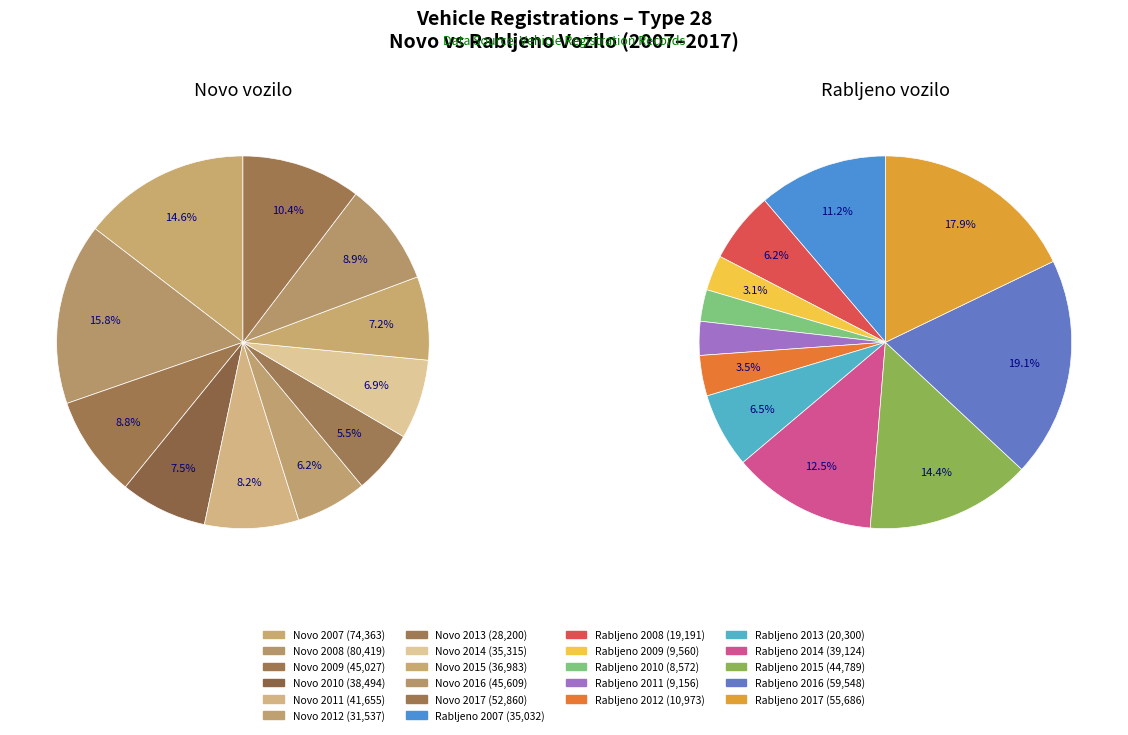

Does any single category account for the majority?

No